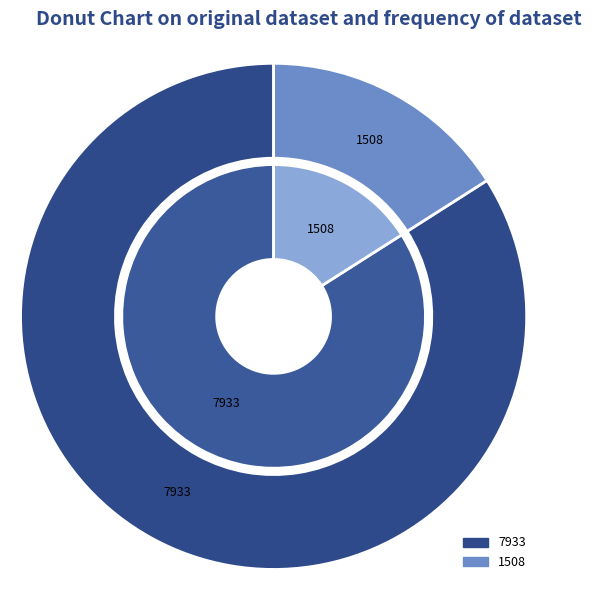

To the nearest percent, what percentage of the pie is 1508?

16%